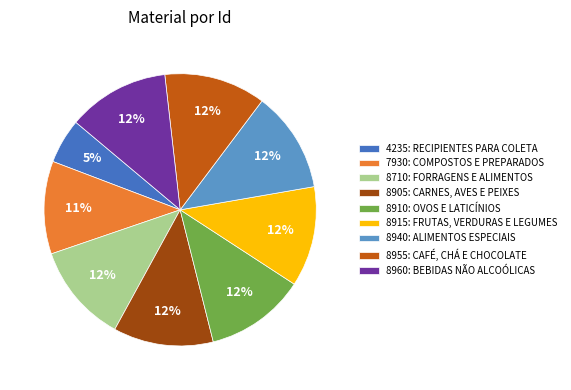

To the nearest percent, what is the difference between the largest and smallest slice percentages?

7%